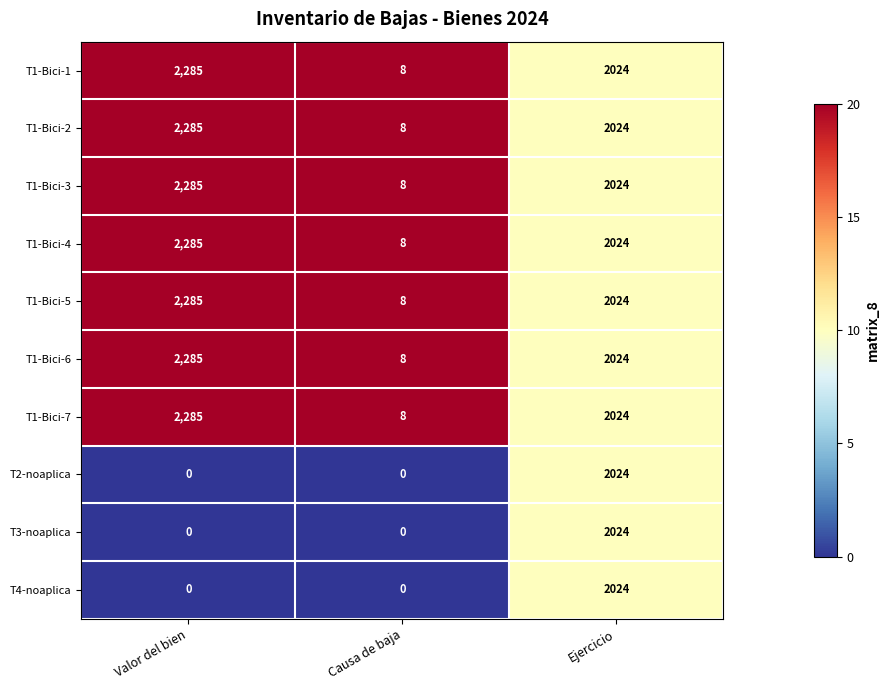

What is the sum of the T3-noaplica values at Ejercicio and Valor del bien?

2024